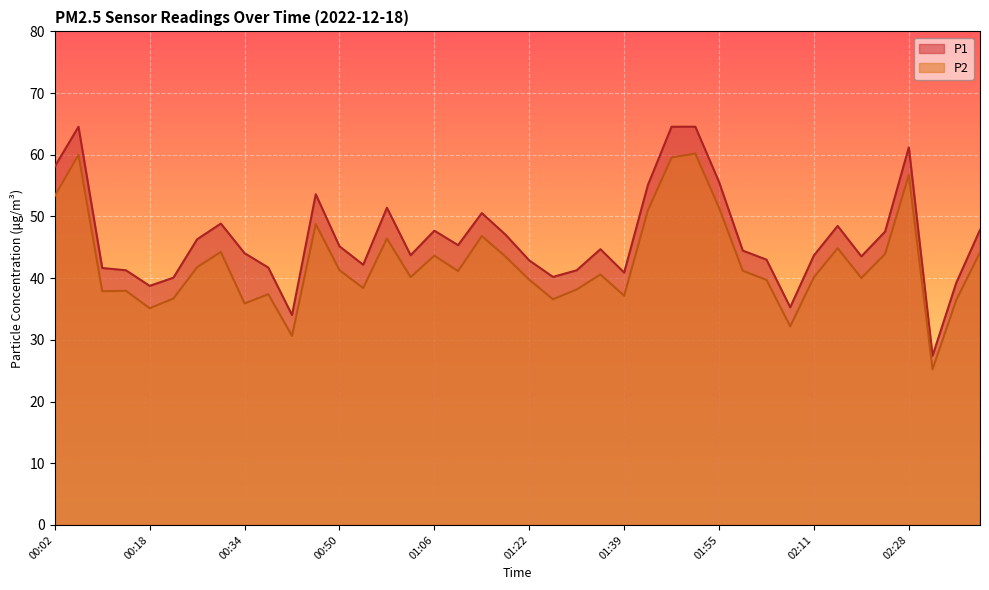

What is the difference between the maximum and minimum values in the P1 series?

37.1